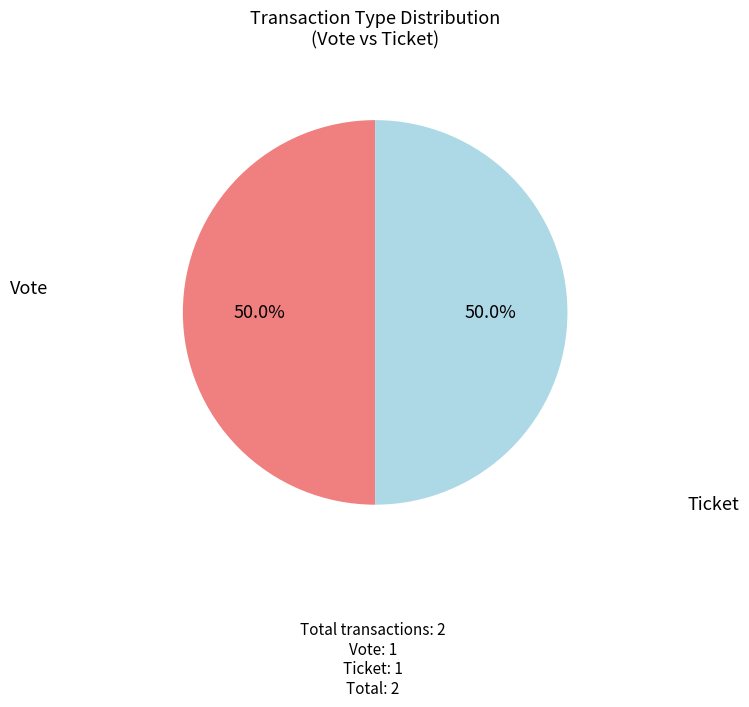

To the nearest percent, what is the difference between the Vote and Ticket slice percentages?

0%